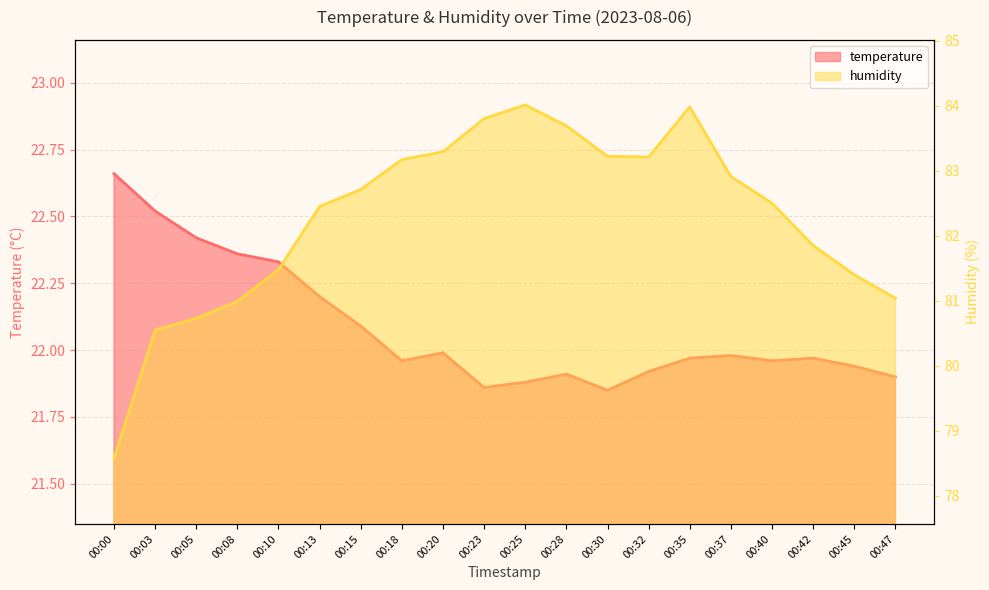

At how many categories does at least one series exceed 40?

20